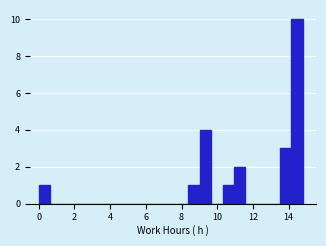

Around what value on the x-axis is the tallest bar? Give the approximate position of its centre, as read against the axis.

14.4